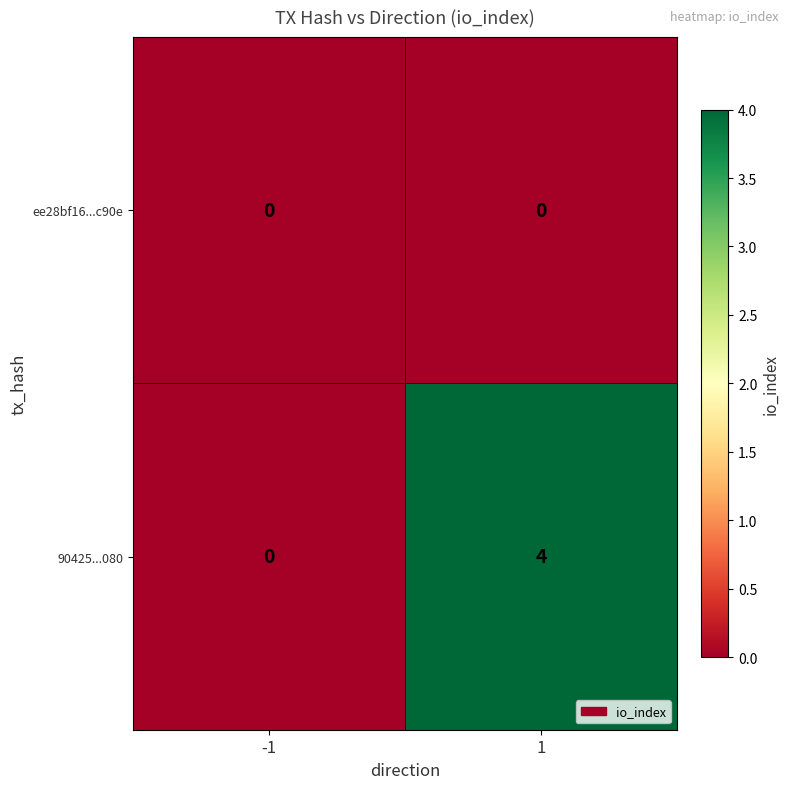

List the series in order of their peak value, highest first.

90425...080, ee28bf16...c90e